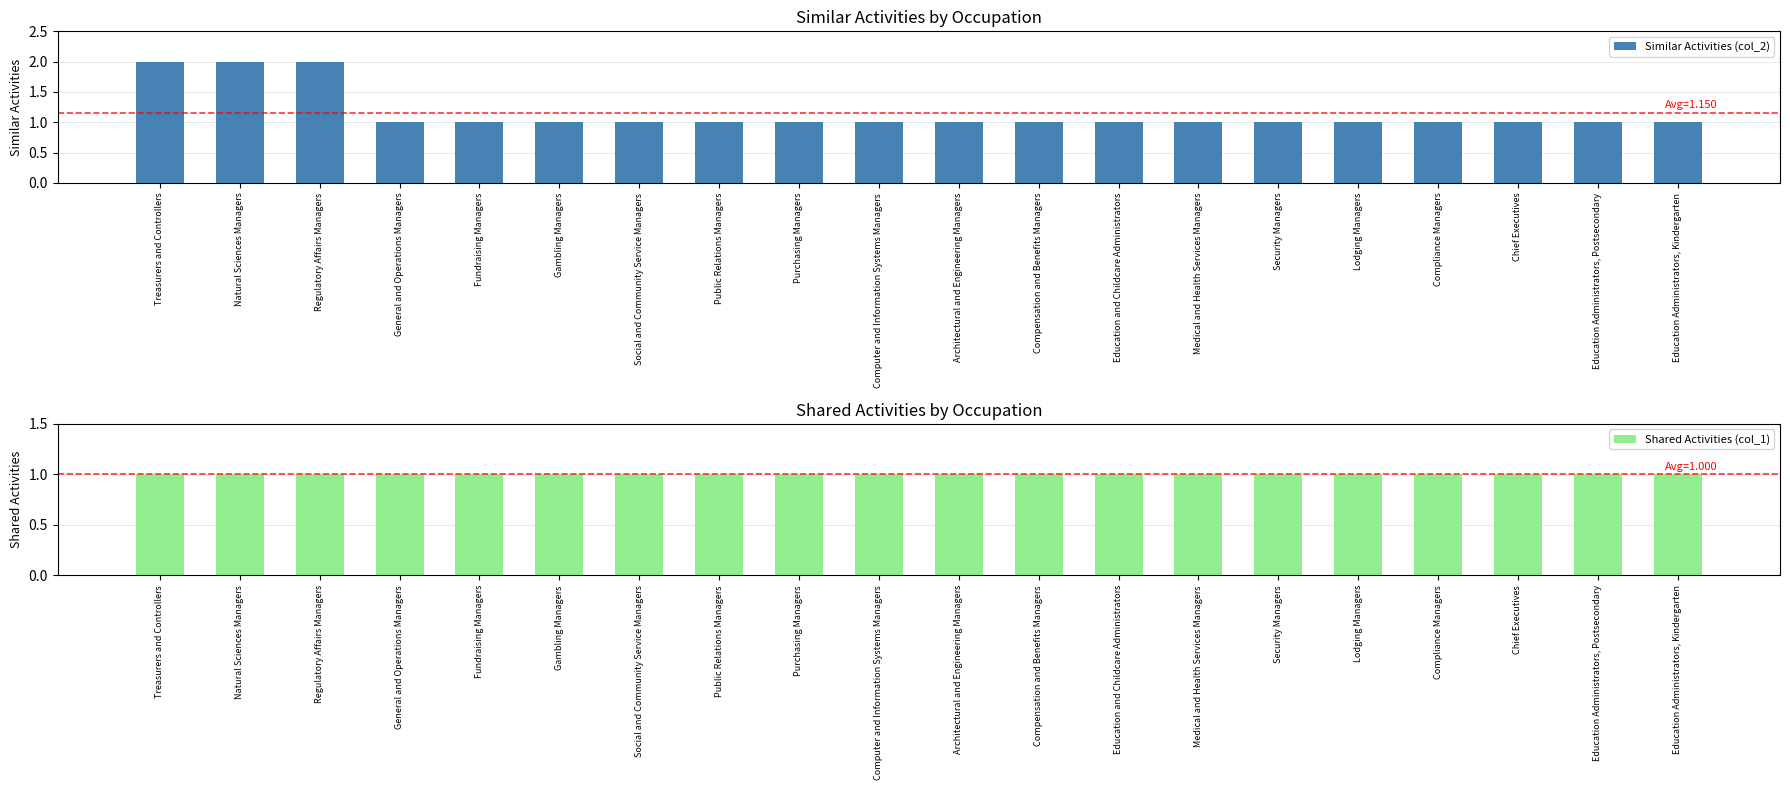

The value of Similar Activities (col_2) at Regulatory Affairs Managers is 3. True or false?

False